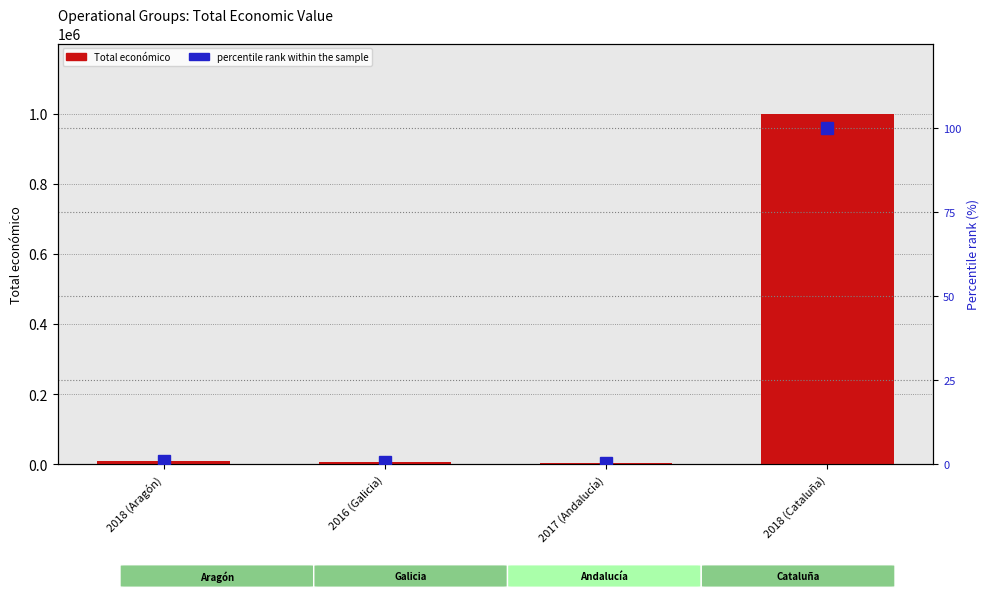

What is the minimum value shown in the chart?

0.5